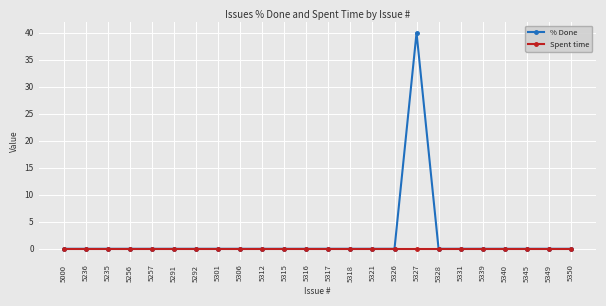

Is it true that % Done equals -18 at 5317?

False